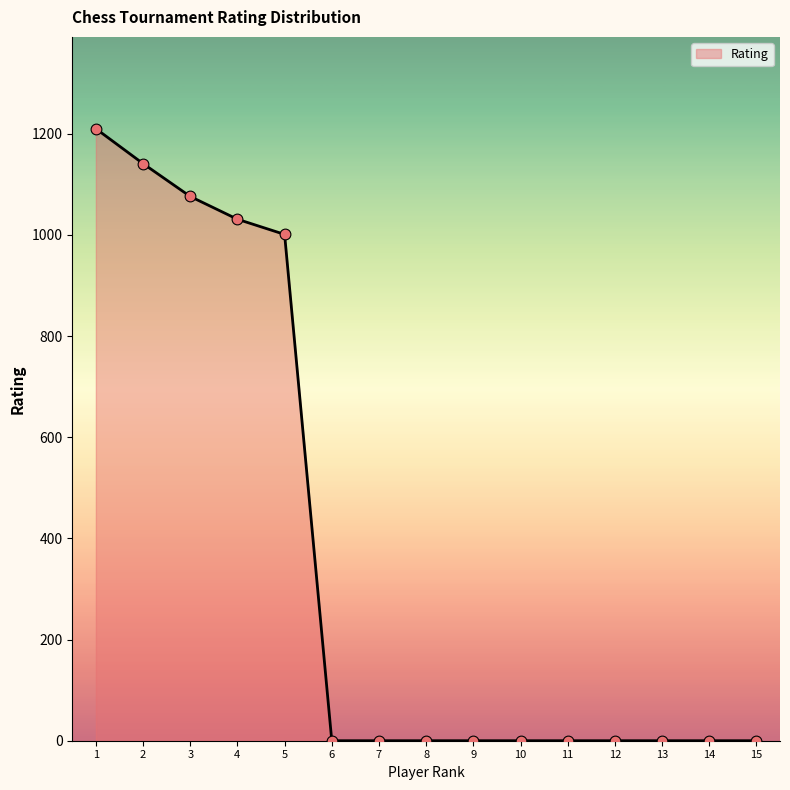

What is the change in value from 5 to 8?

-1001